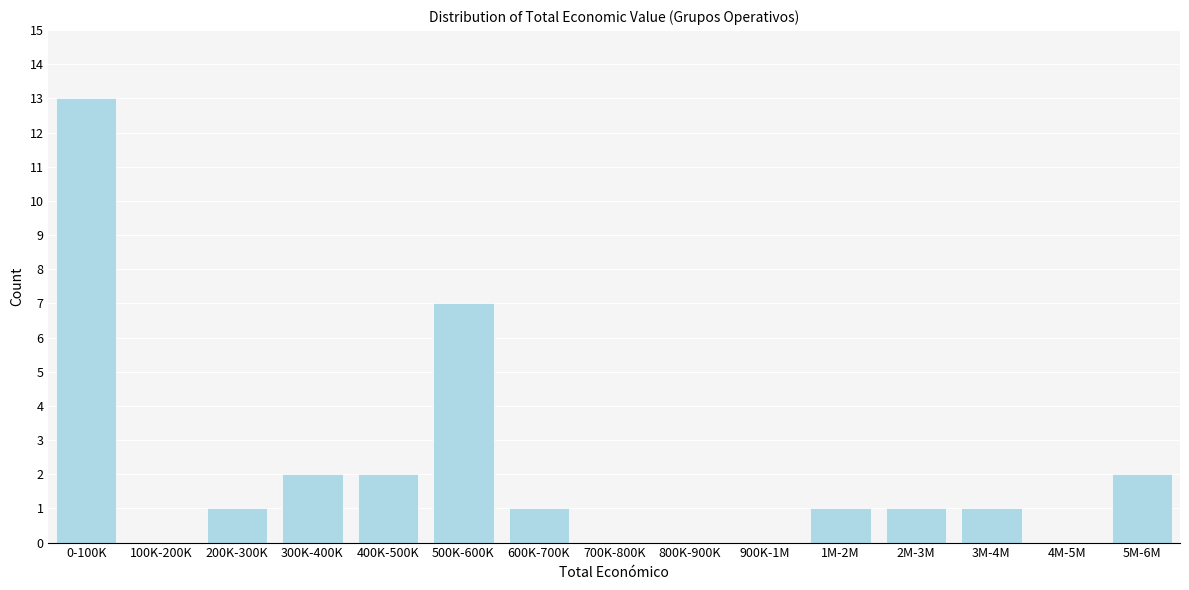

Reading left to right, transcribe all the data shown in this chart.

0-100K=13	100K-200K=0	200K-300K=1	300K-400K=2	400K-500K=2	500K-600K=7	600K-700K=1	700K-800K=0	800K-900K=0	900K-1M=0	1M-2M=1	2M-3M=1	3M-4M=1	4M-5M=0	5M-6M=2